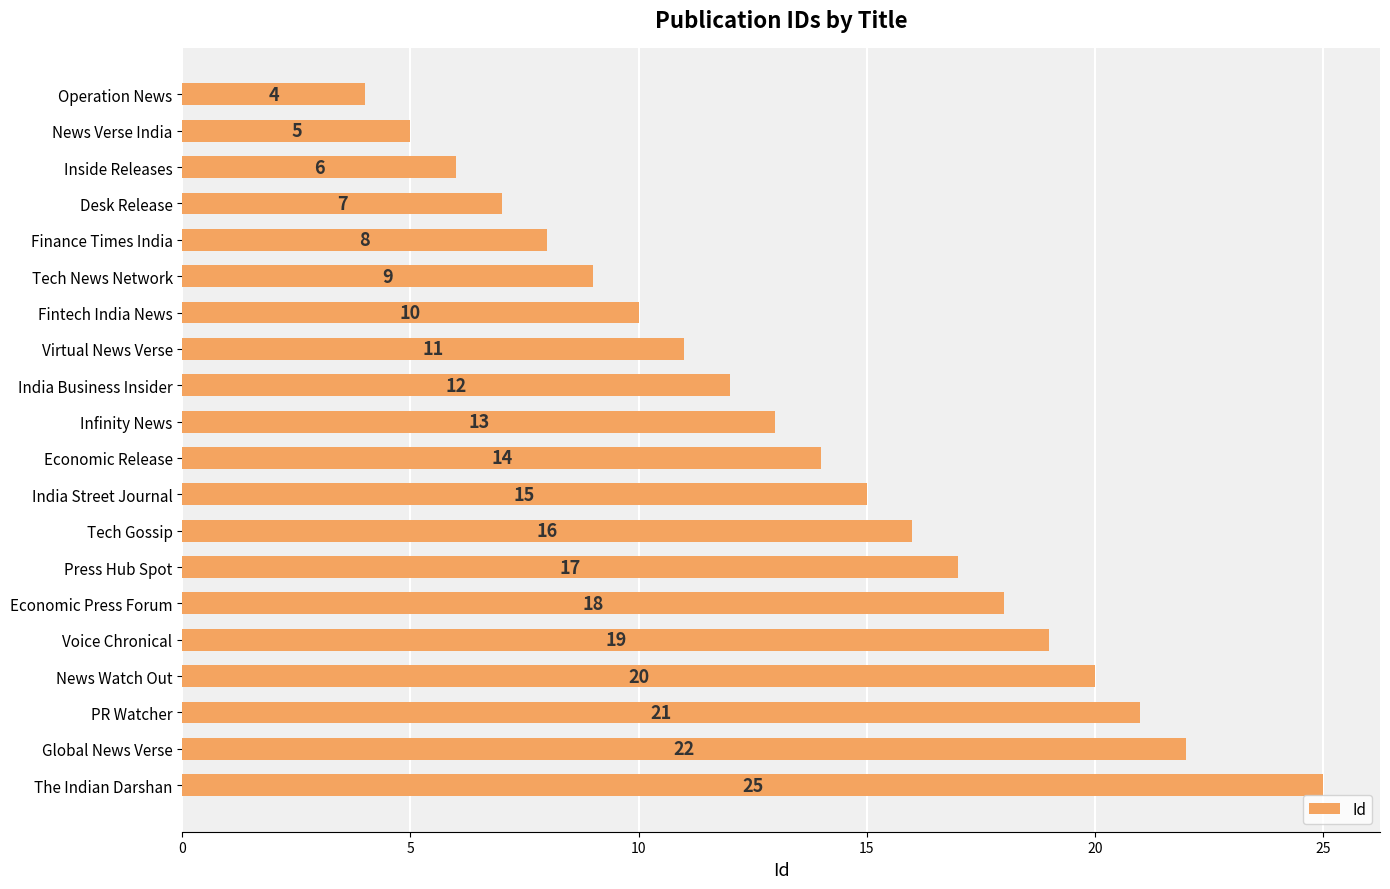

At which label is the value closest to 14?

Economic Release